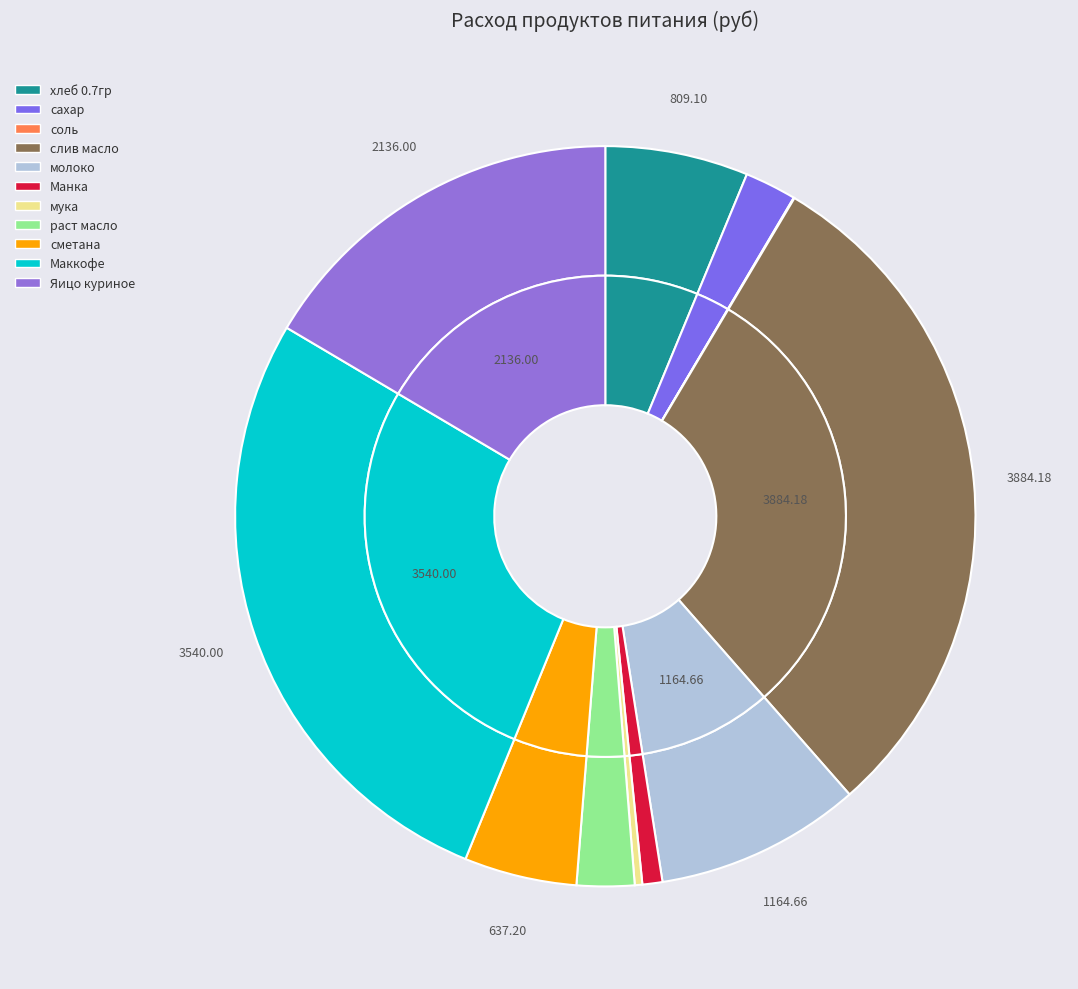

To the nearest percent, what is the difference between the Манка and молоко slice percentages?

8%